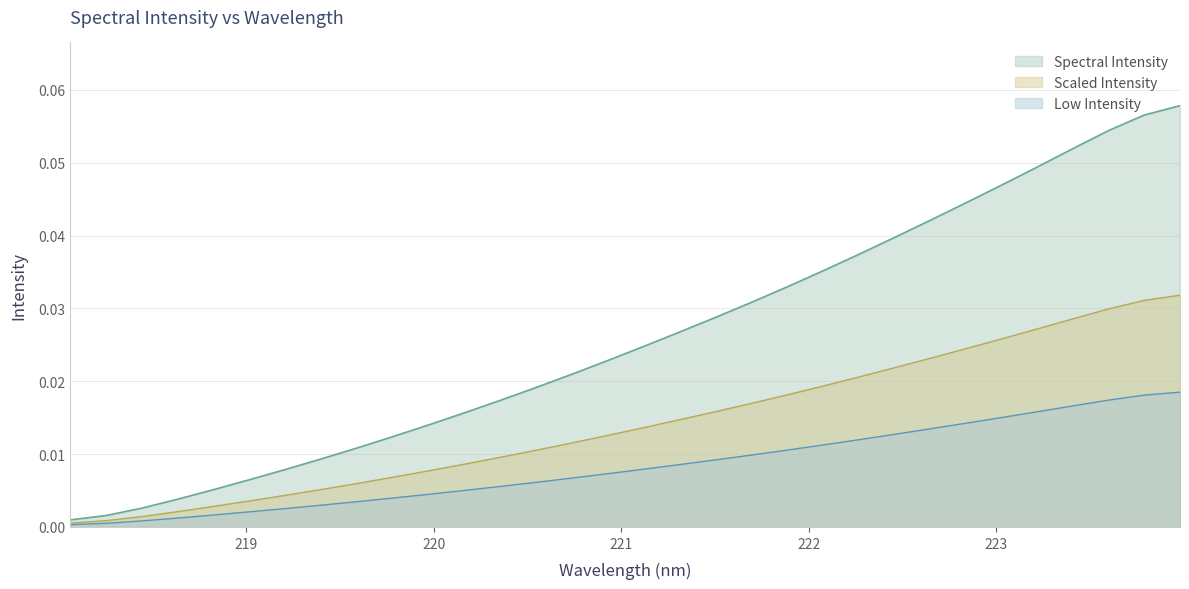

Rank the series by their average value, from highest to lowest.

Spectral Intensity, Scaled Intensity, Low Intensity